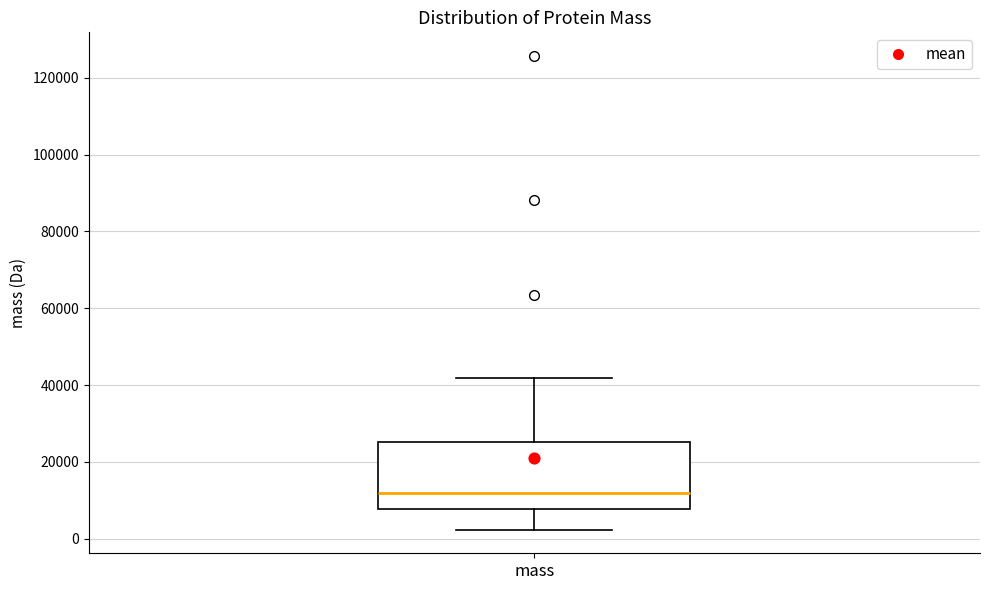

Where is the upper edge of the box for mass on the y-axis? The values are not printed on the chart, so give them approximately, as read against the axis.

26000